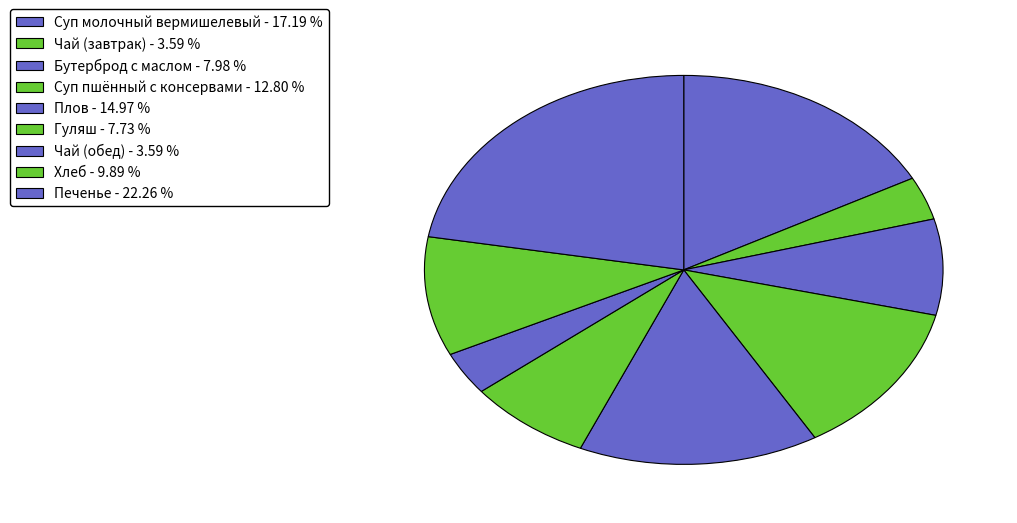

To the nearest percent, what percentage of the pie is Печенье?

22%